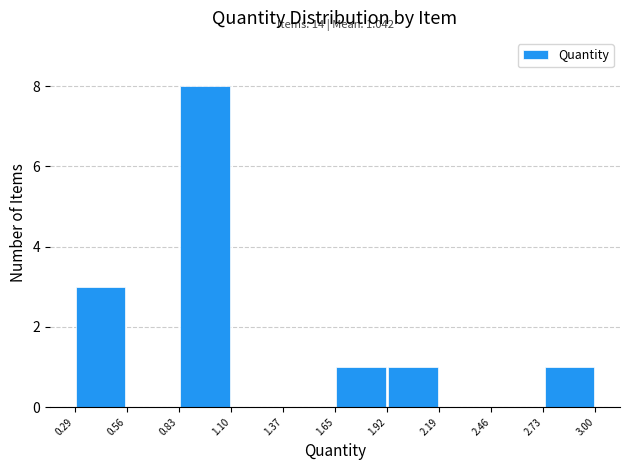

Which range on the x-axis has the tallest bar?

0.83 to 1.10